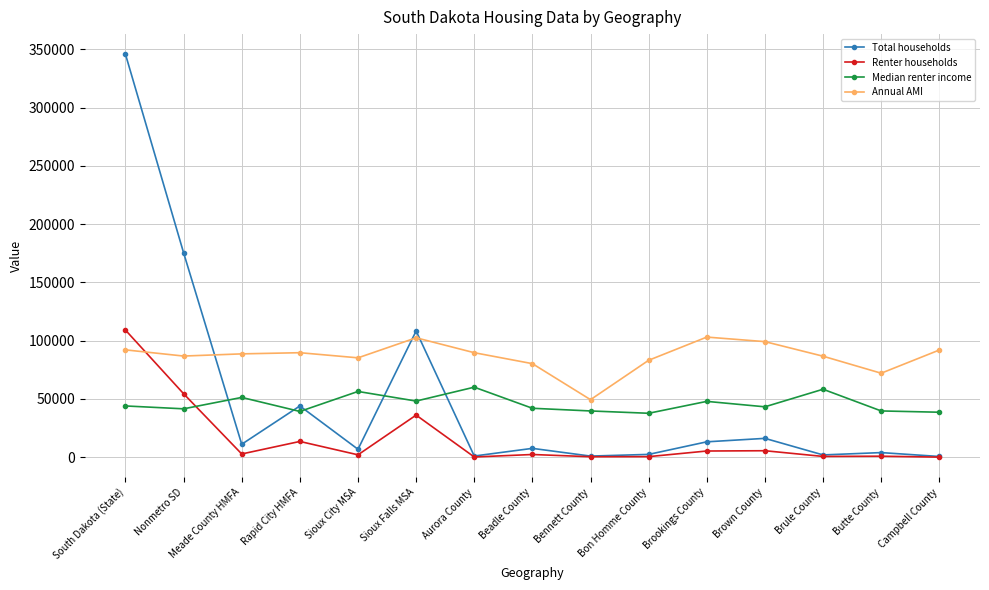

Between which two adjacent categories do Renter households and Median renter income first intersect?

Nonmetro SD and Meade County HMFA